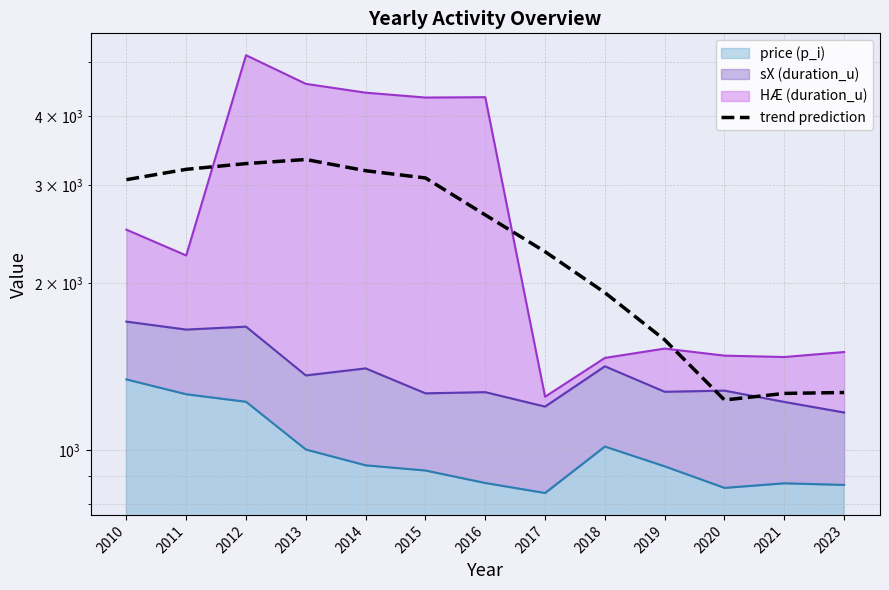

What is the sum of the values at 2011 and 2020?

4438.1